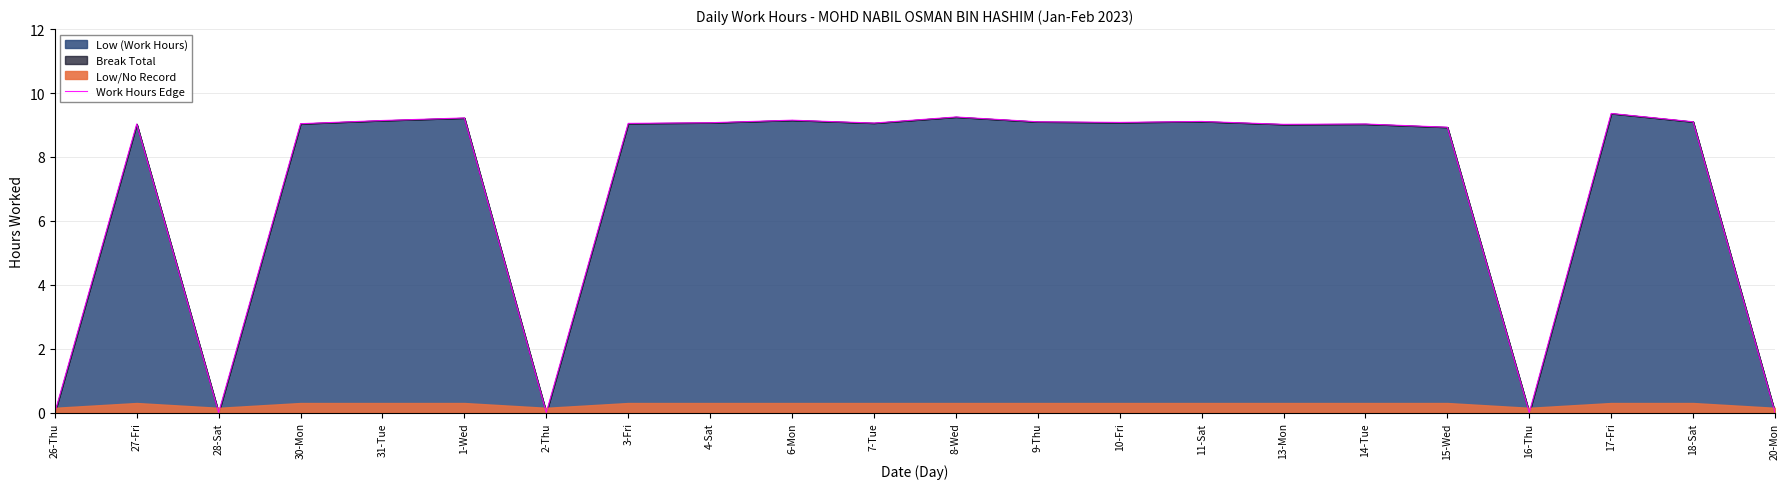

Where is the data nearest to the value 4?

26-Thu